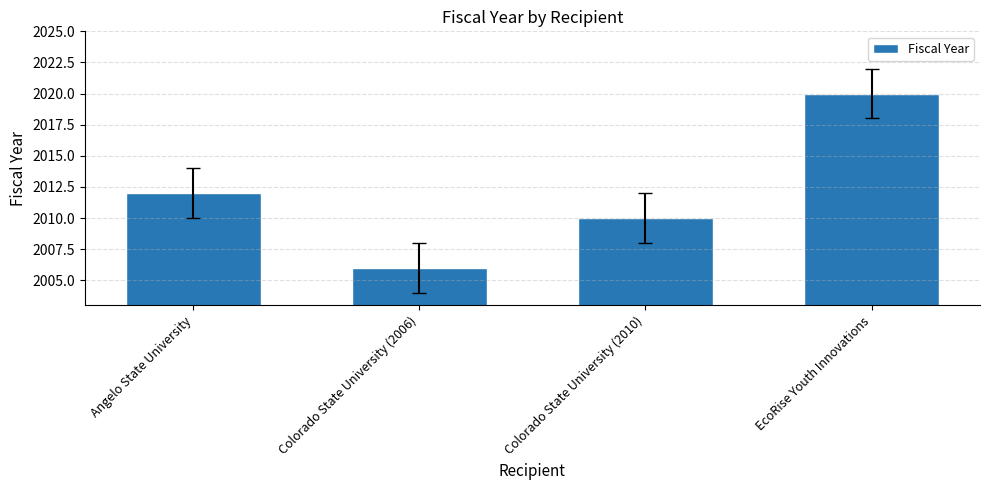

At which label is the value closest to 2013?

Angelo State University